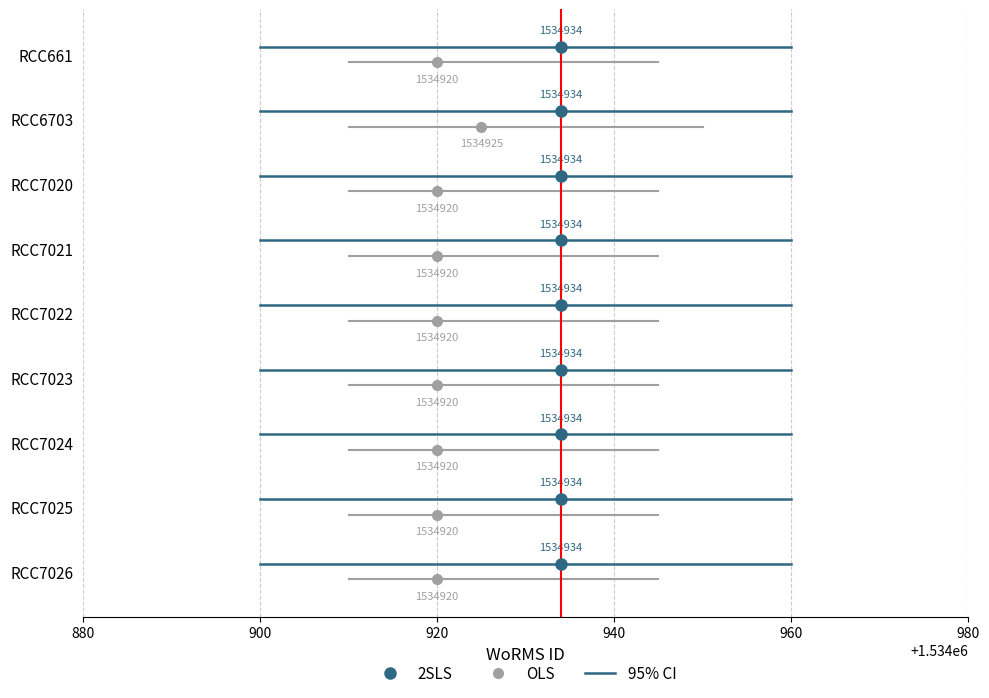

What is the sum of all 95% CI values?

16.2